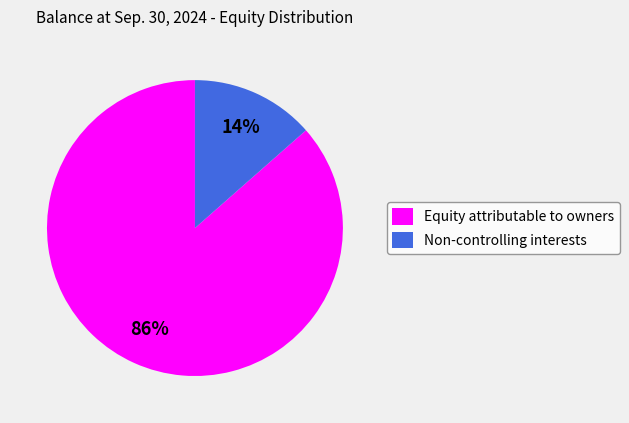

Which category has the smallest portion of the pie?

Non-controlling interests